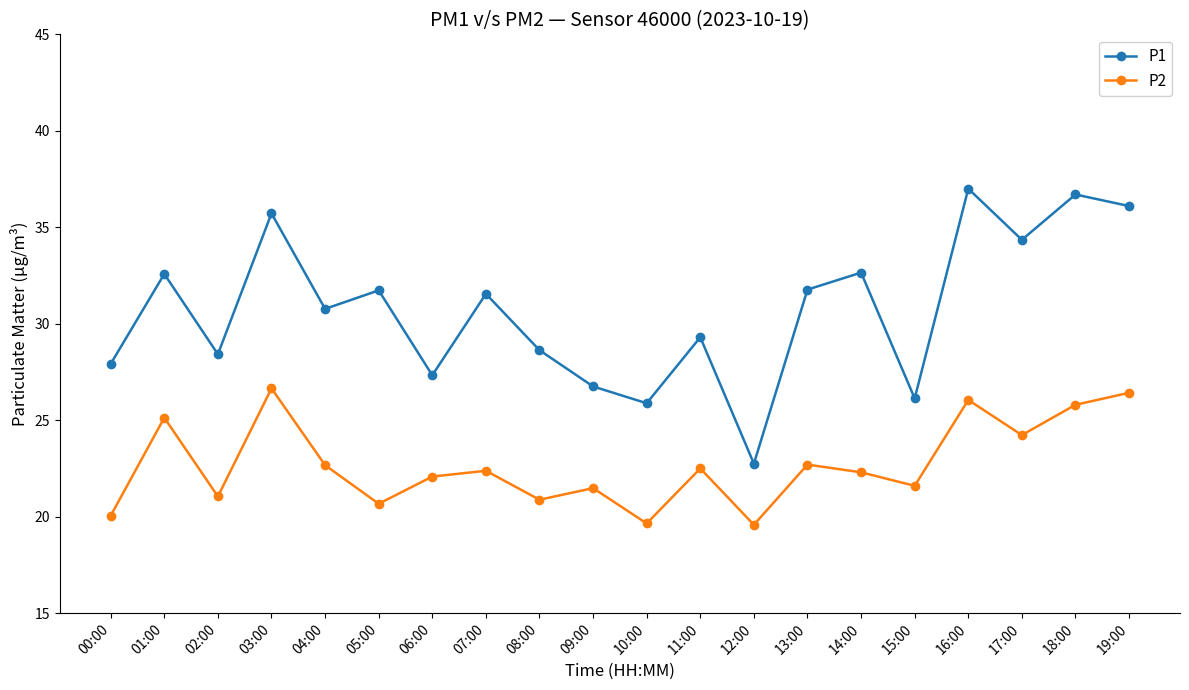

The value of P1 at 08:00 is 28.6. True or false?

True